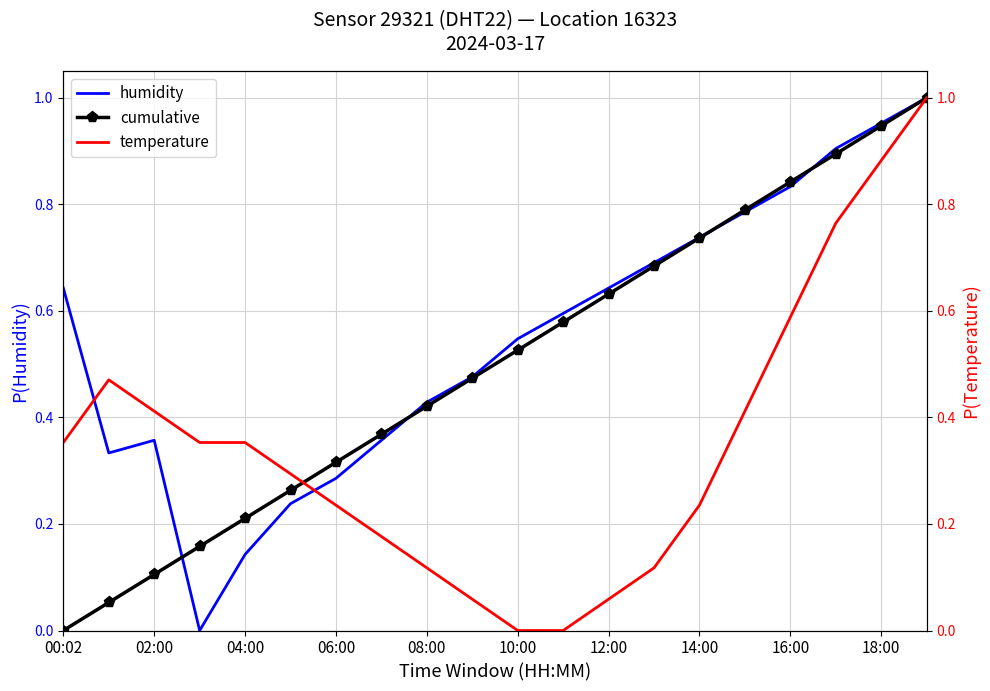

At 08:00, list the series in order from largest to smallest.

humidity, cumulative, temperature